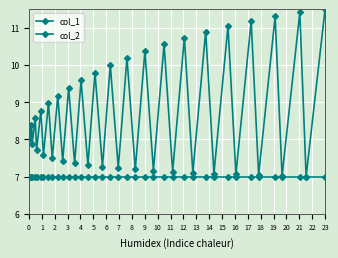

How many distinct data groups are displayed?

2